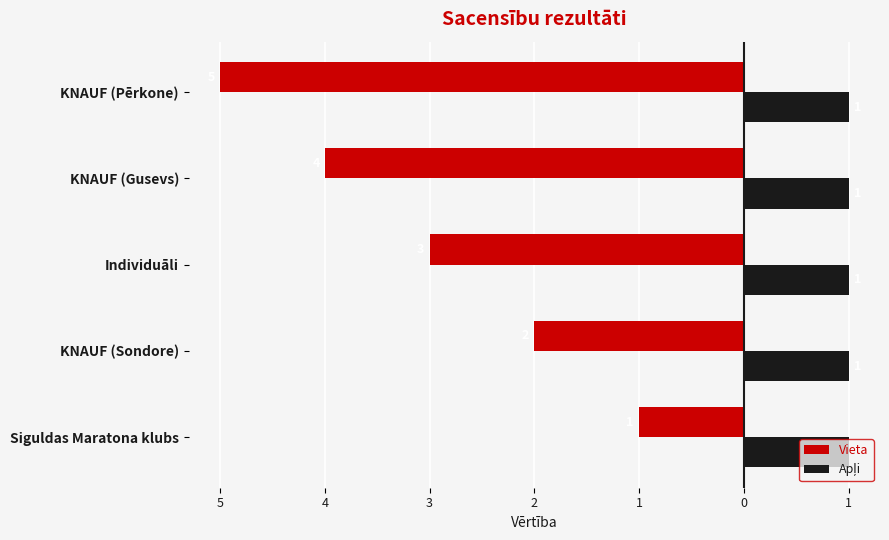

List the series in order of their overall mean, highest first.

Apļi, Vieta